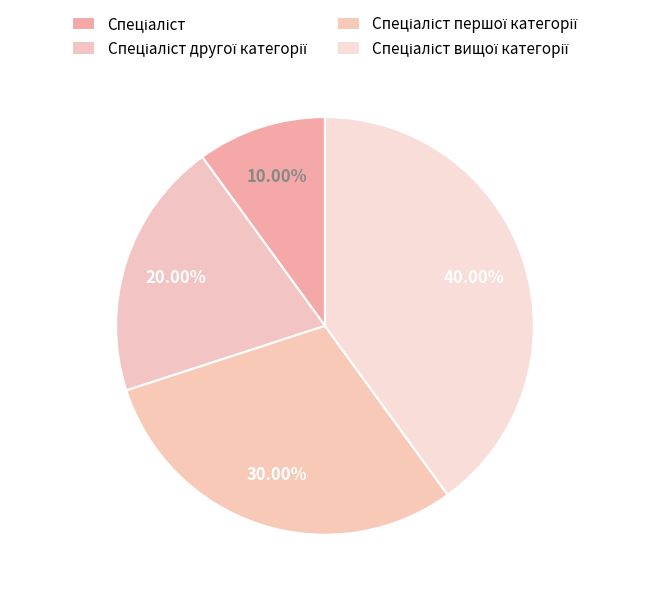

Which slice is the smallest?

Спеціаліст